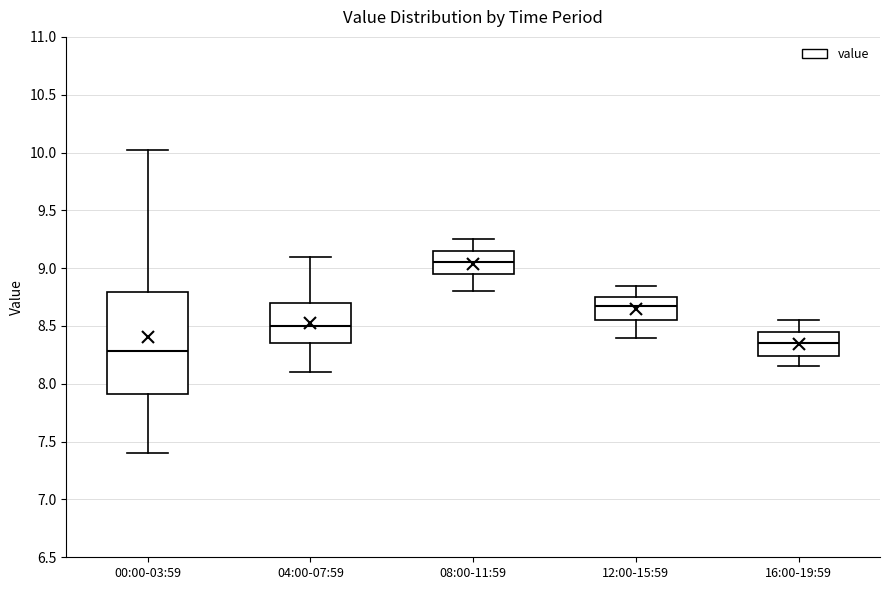

Where is the upper edge of the box for 12:00-15:59 on the y-axis? The values are not printed on the chart, so give them approximately, as read against the axis.

8.75